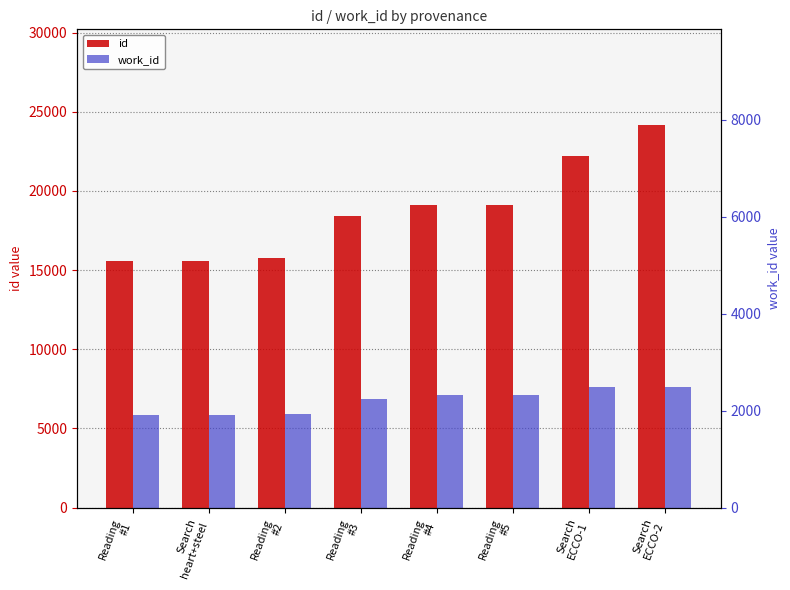

True or false: id has a value of 20279 at Reading
#1.

False